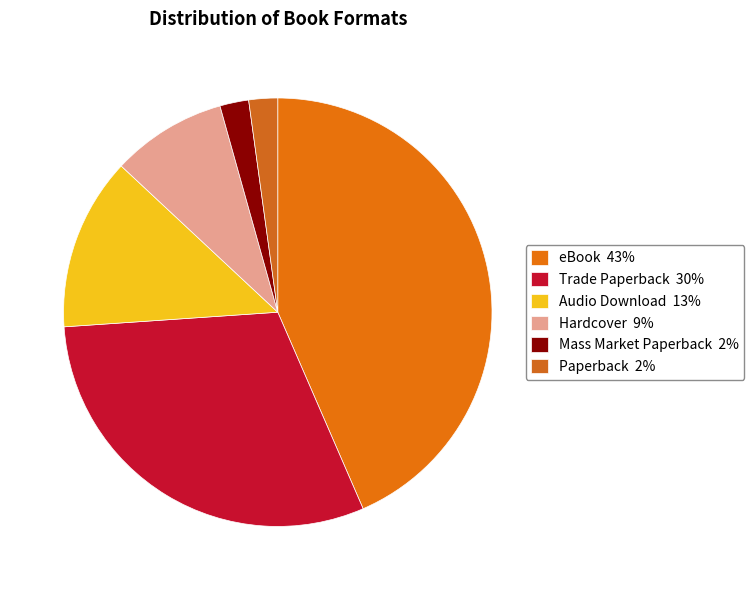

How many segments does this pie chart have?

6